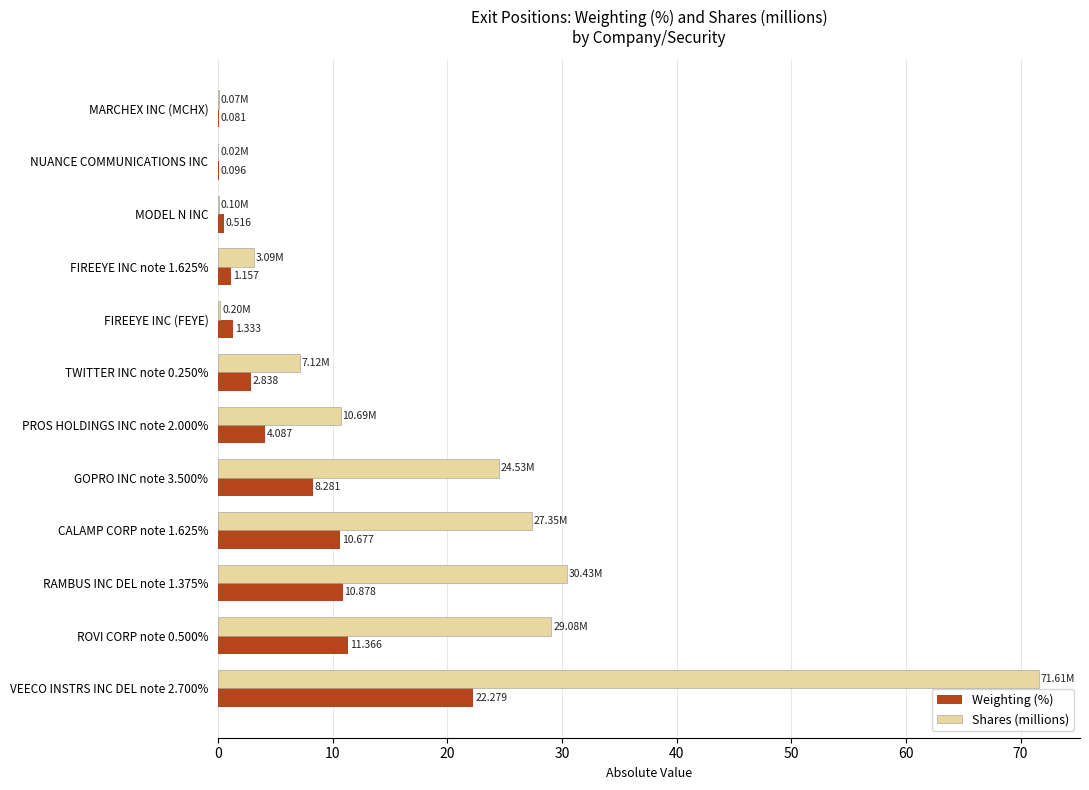

Which series has the largest total across all categories?

Shares (millions)